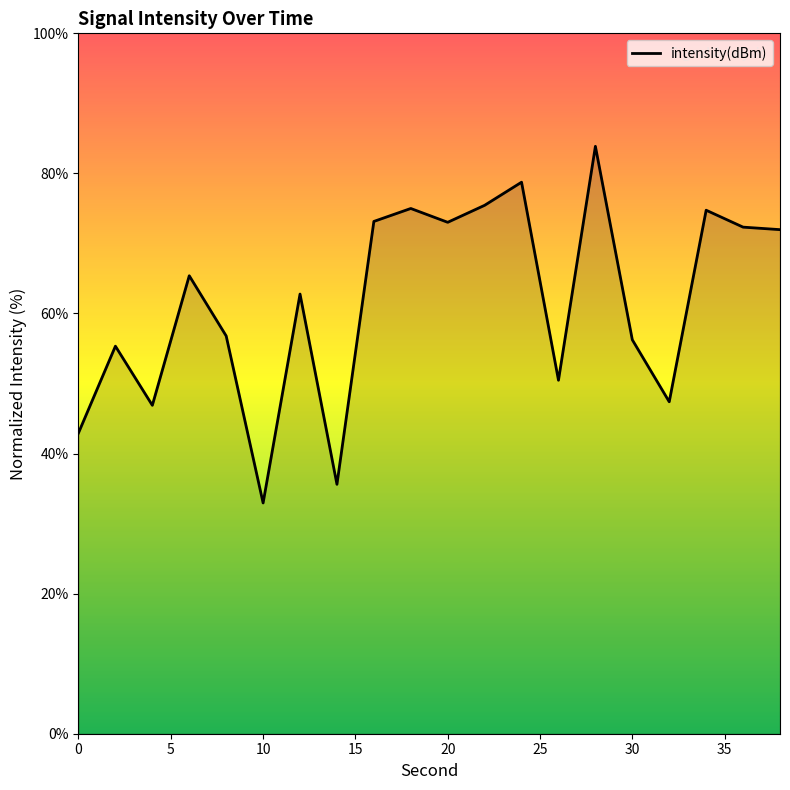

What is the greatest value displayed?

83.9